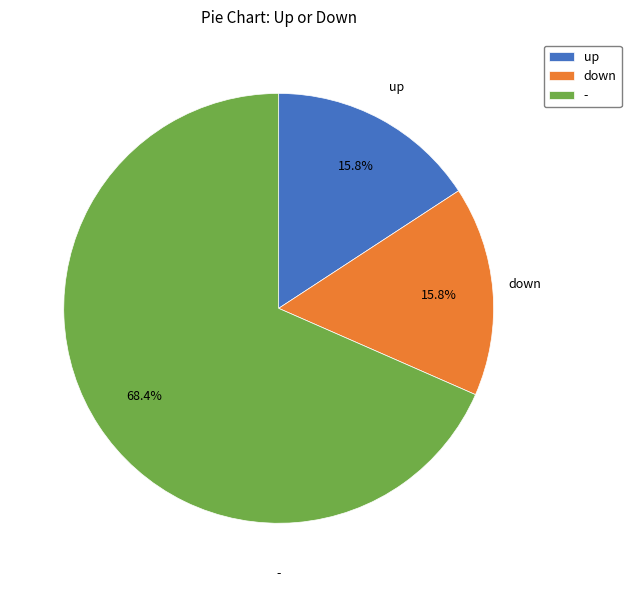

What percentage is NOT represented by -?

31.6%